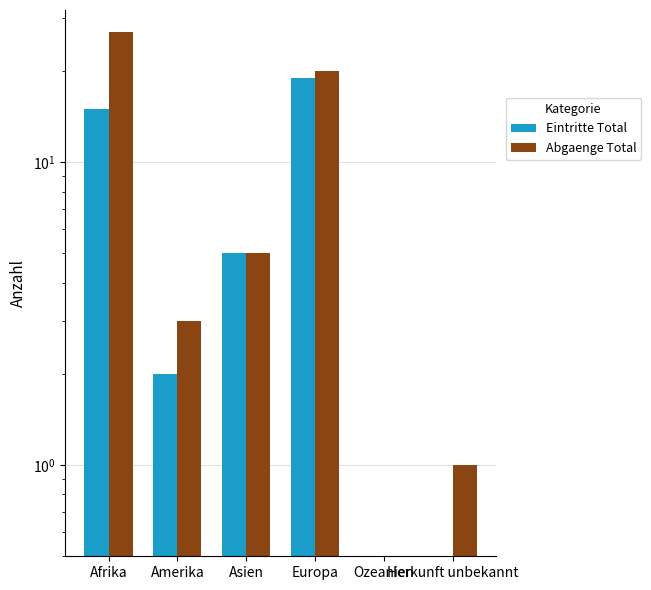

How many values in the Eintritte Total series are below 5?

3